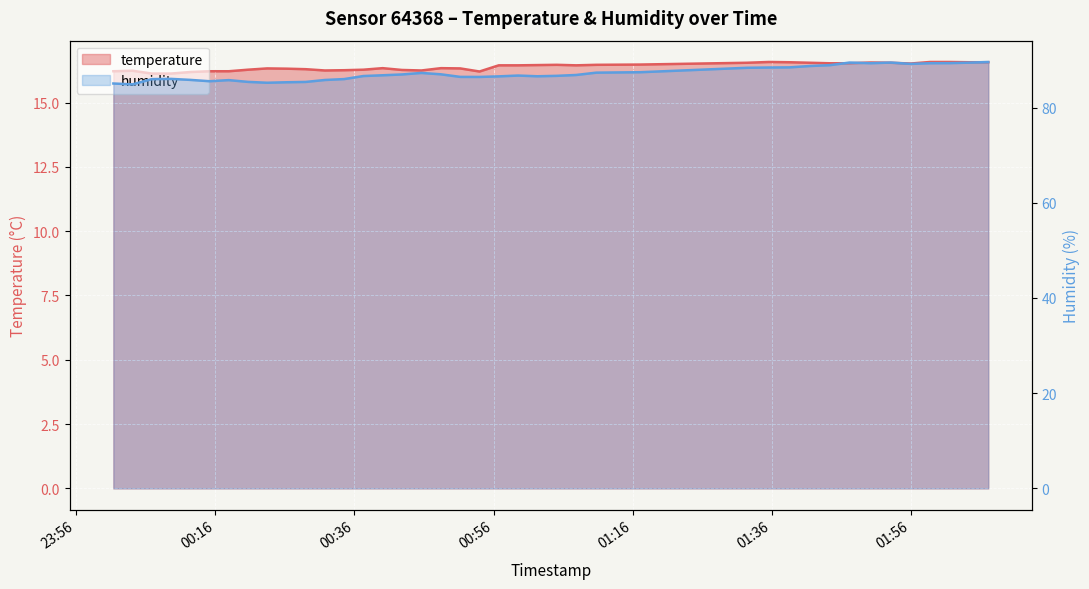

What is the lowest value of the temperature series?

16.1